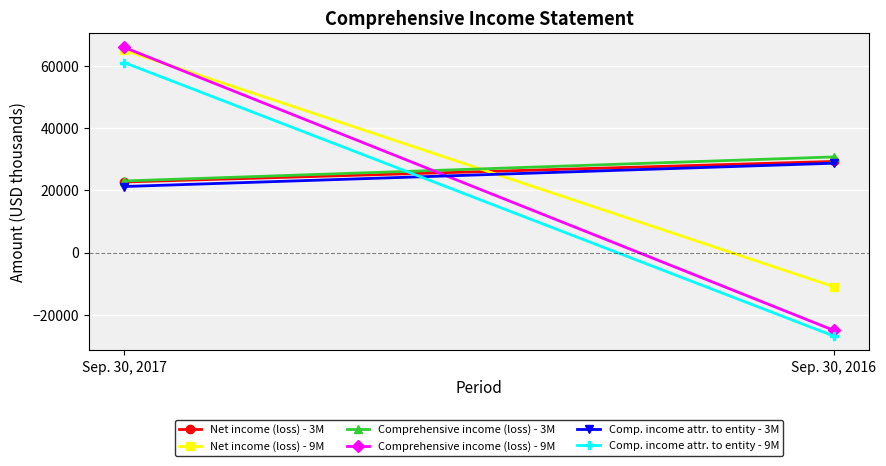

What is the sum of the Comp. income attr. to entity - 3M values at Sep. 30, 2017 and Sep. 30, 2016?

49917